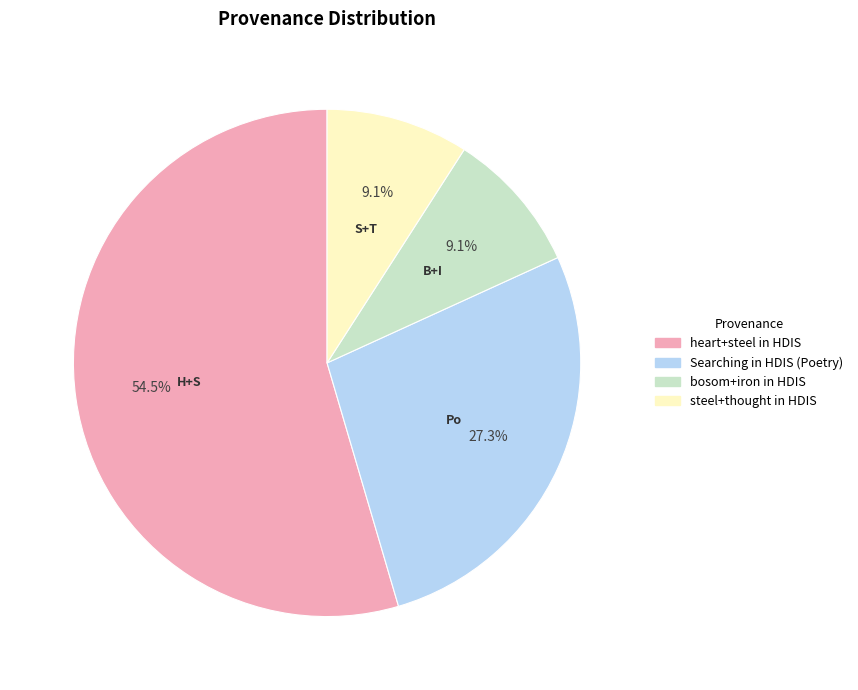

Does any single category account for the majority?

Yes